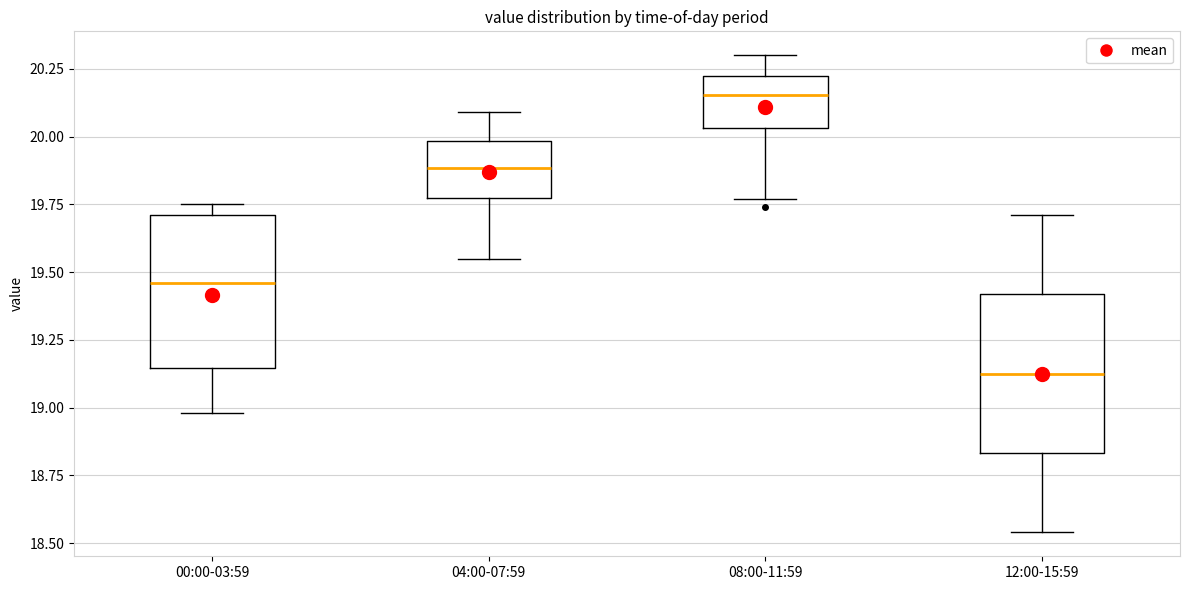

Which box has the highest median line?

08:00-11:59